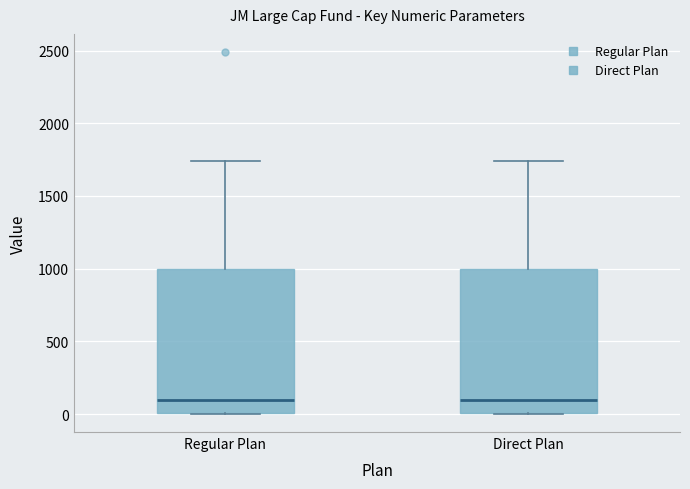

Reading left to right, transcribe this box plot: for each box, give where its median line is, the range the box spans, and where its two whiskers end, as read against the y-axis. The values are not printed on the chart, so give them approximately, as read against the axis.

Regular Plan: median 100, box 0 to 1000, whiskers 0 to 1750
Direct Plan: median 100, box 0 to 1000, whiskers 0 to 1750